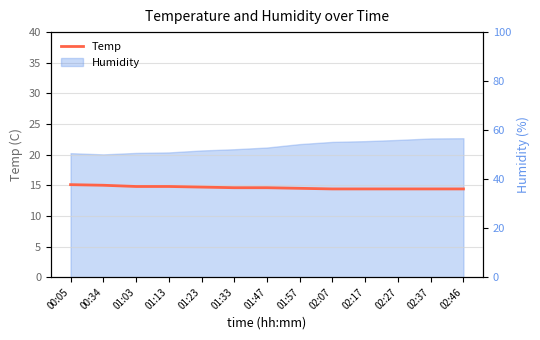

What is the average value?

14.6